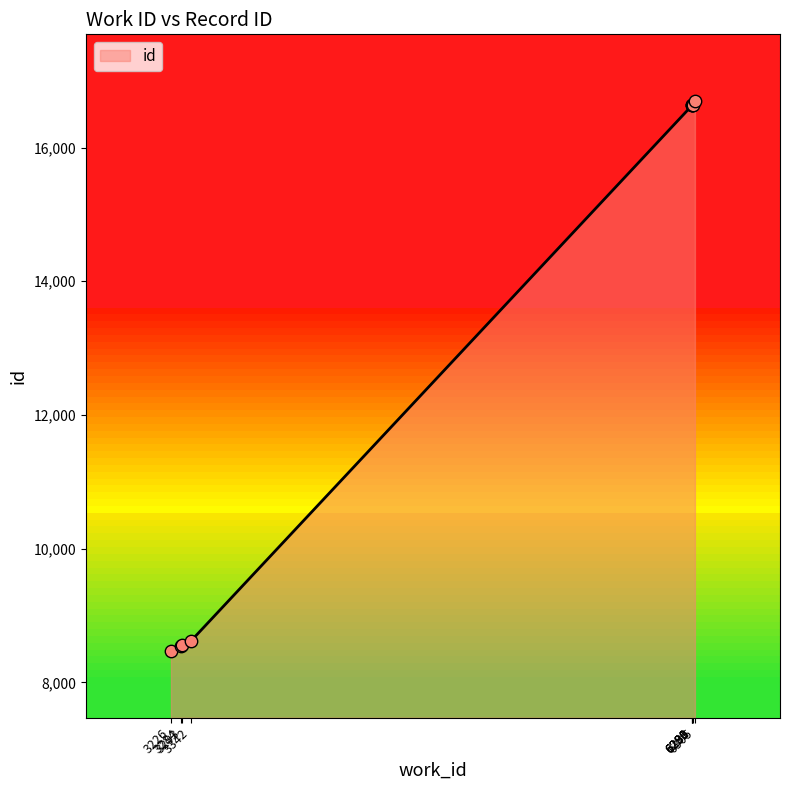

Between 6289 and 3284, which is larger?

6289